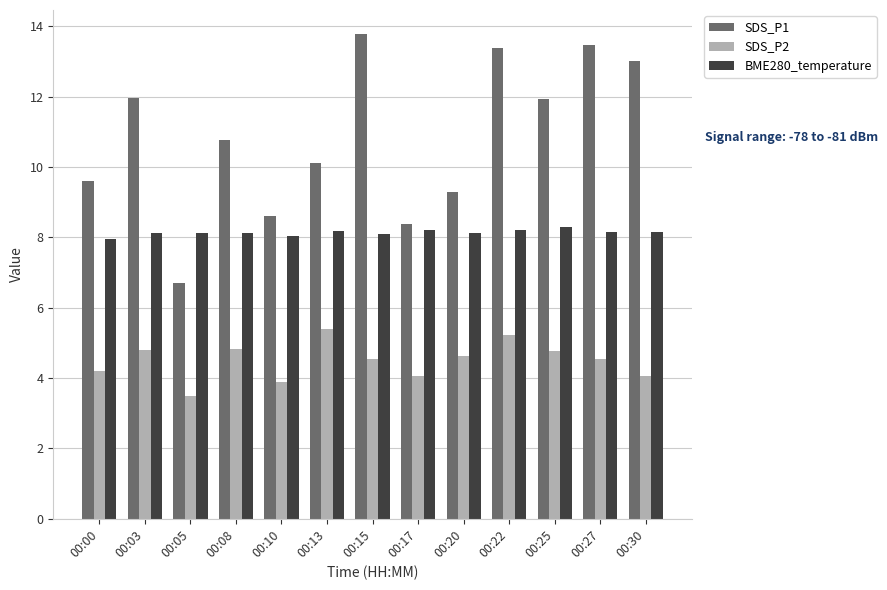

At how many categories does at least one series exceed 11?

6